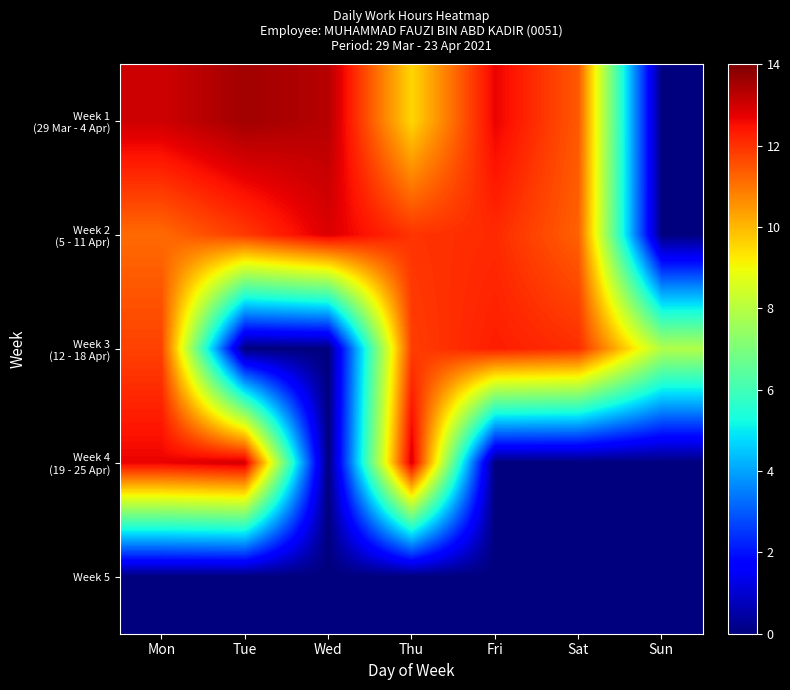

Which label corresponds to the smallest value in the chart?

Sun